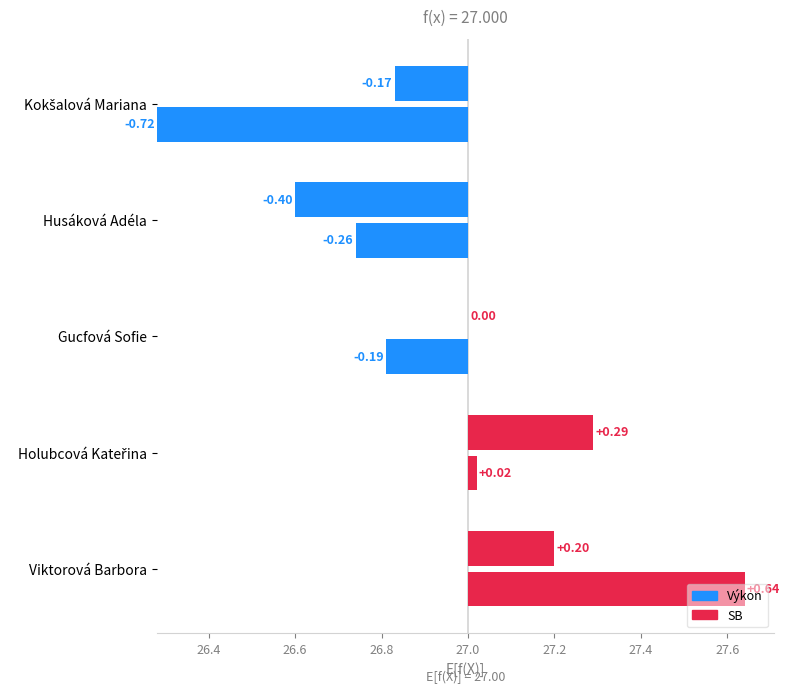

At which category is the sum across all series the highest?

Viktorová Barbora